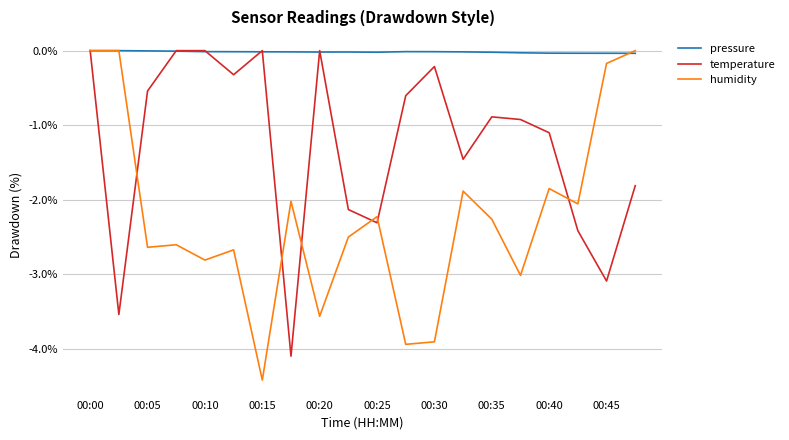

List the series in order of their overall mean, highest first.

pressure, temperature, humidity